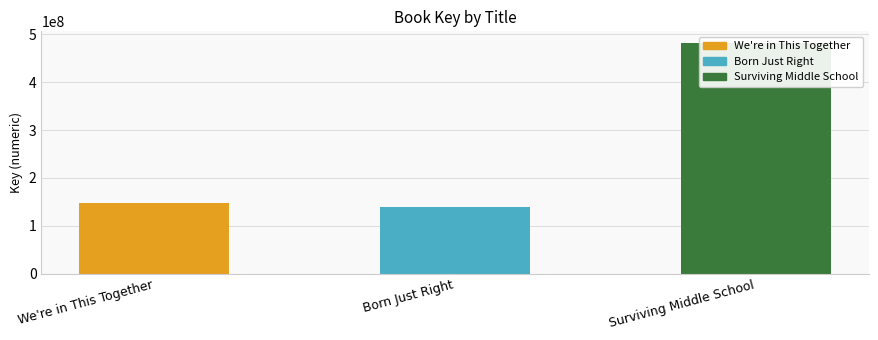

Reading left to right, list all the values displayed in this chart.

We're in This Together=148253114	Born Just Right=139212789	Surviving Middle School=481945318